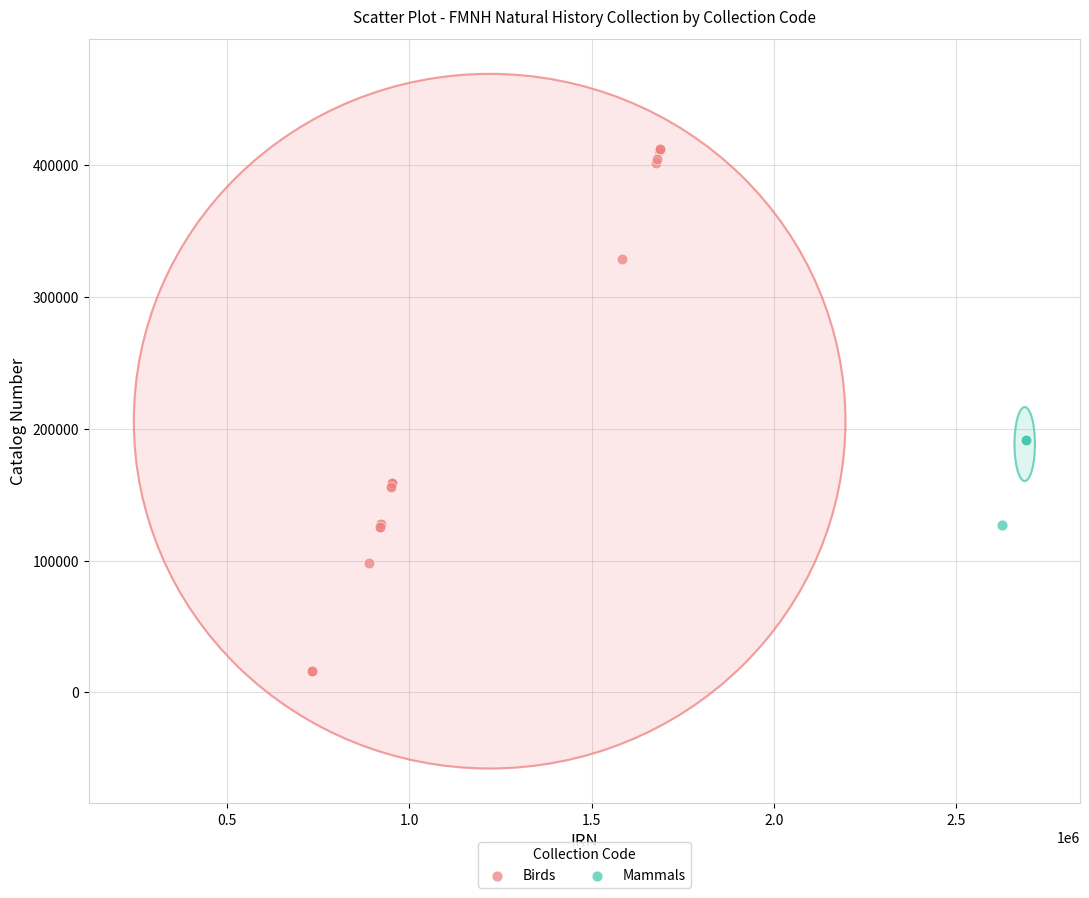

Which series reaches the minimum Y coordinate?

Birds